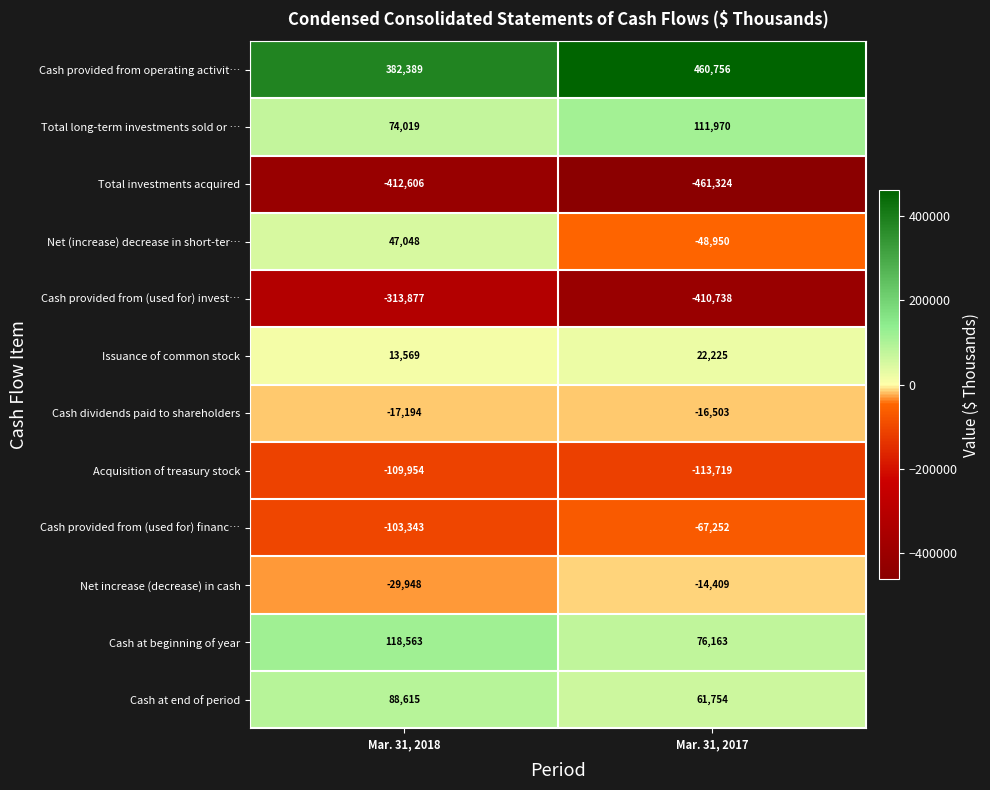

What is the total value across all series at Mar. 31, 2017?

-400027